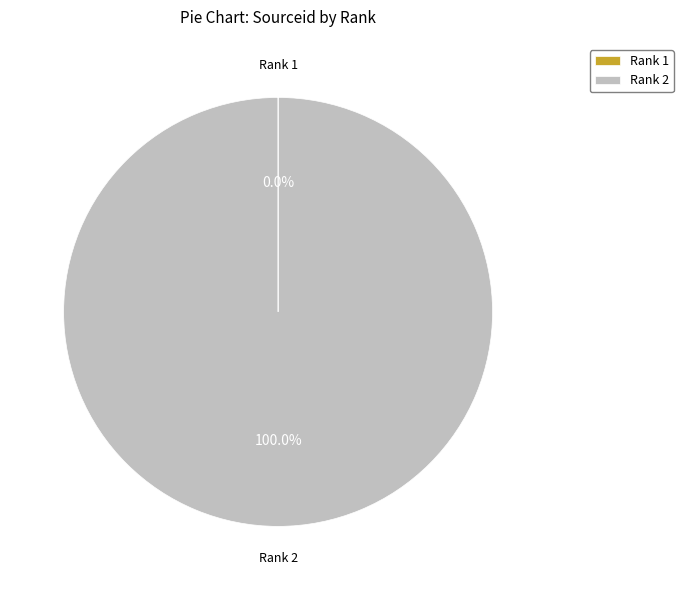

Which slice is the largest?

Rank 2